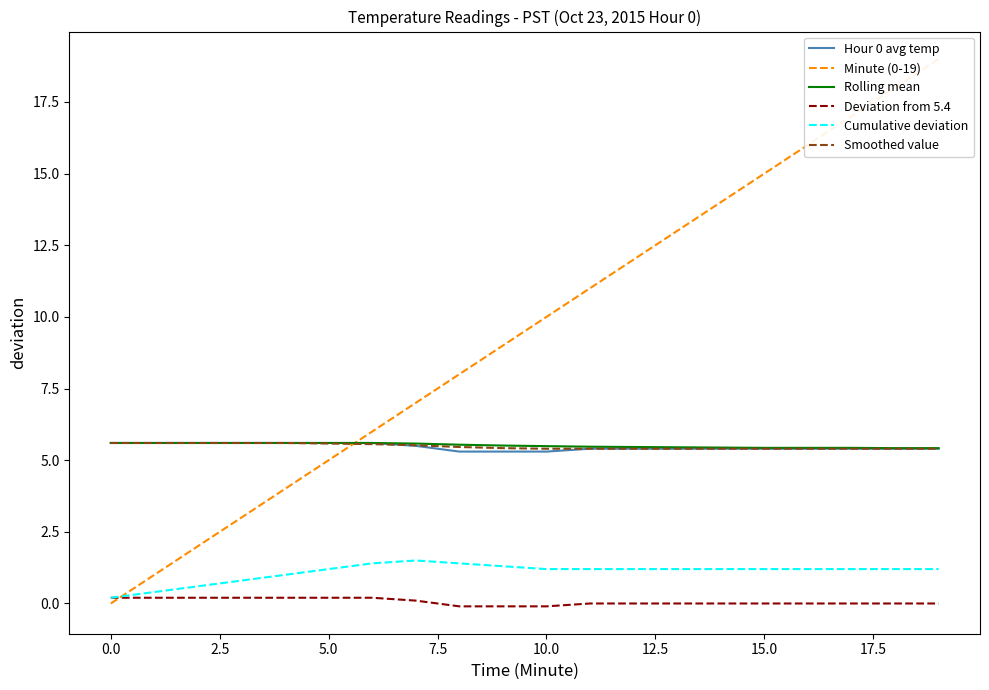

True or false: Rolling mean and Smoothed value intersect in this chart.

False